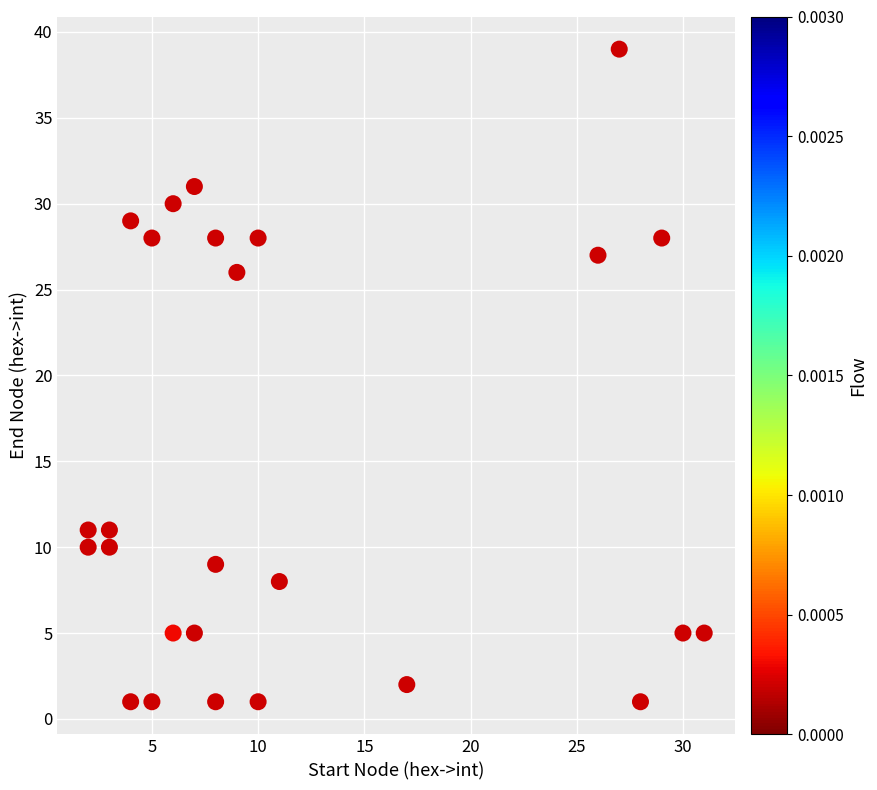

What is the range of X values (max minus min)?

29